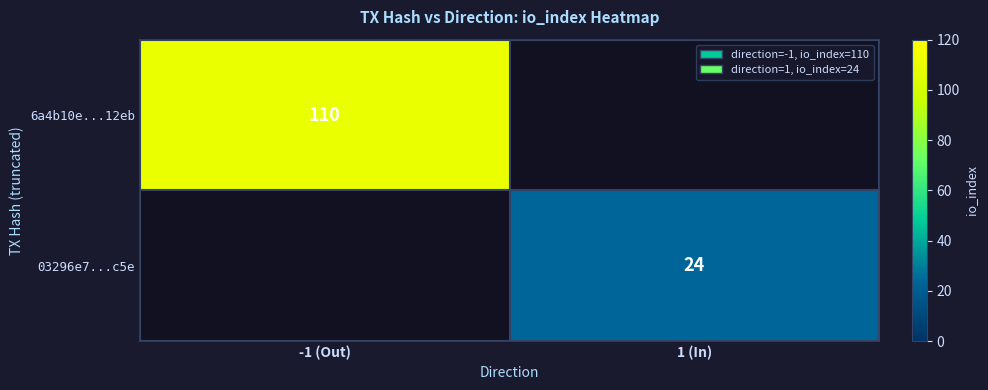

True or false: 03296e7...c5e has a value of 5.9 at 1 (In).

False